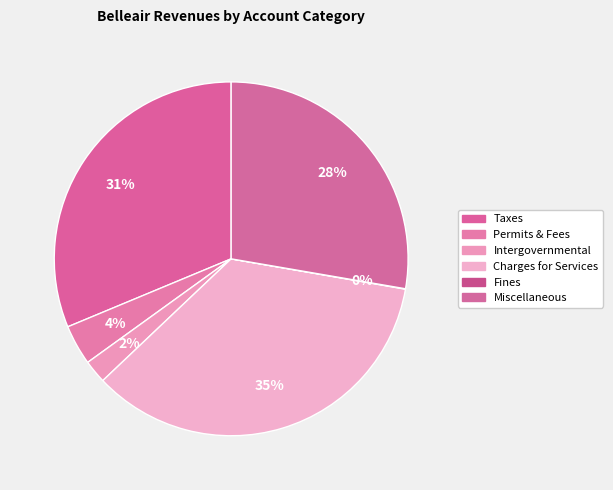

What percentage is the Taxes slice, to the nearest percent?

31%